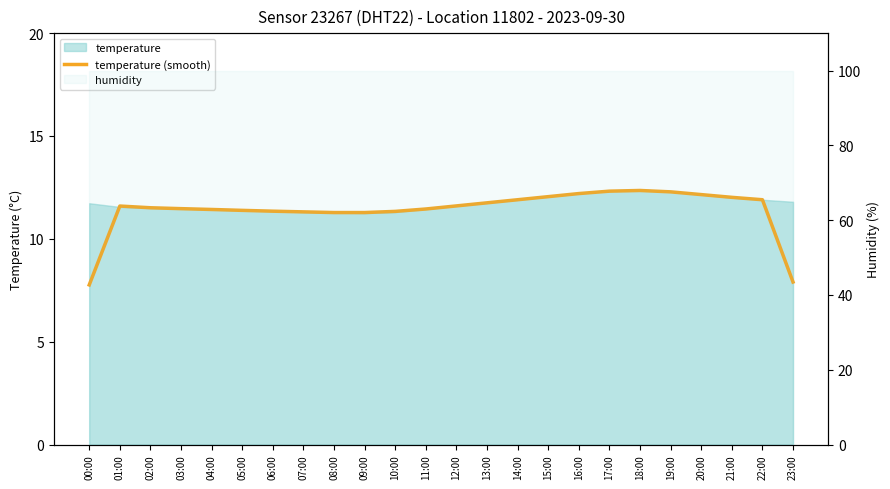

What is the label of the 16th point from the right?

08:00